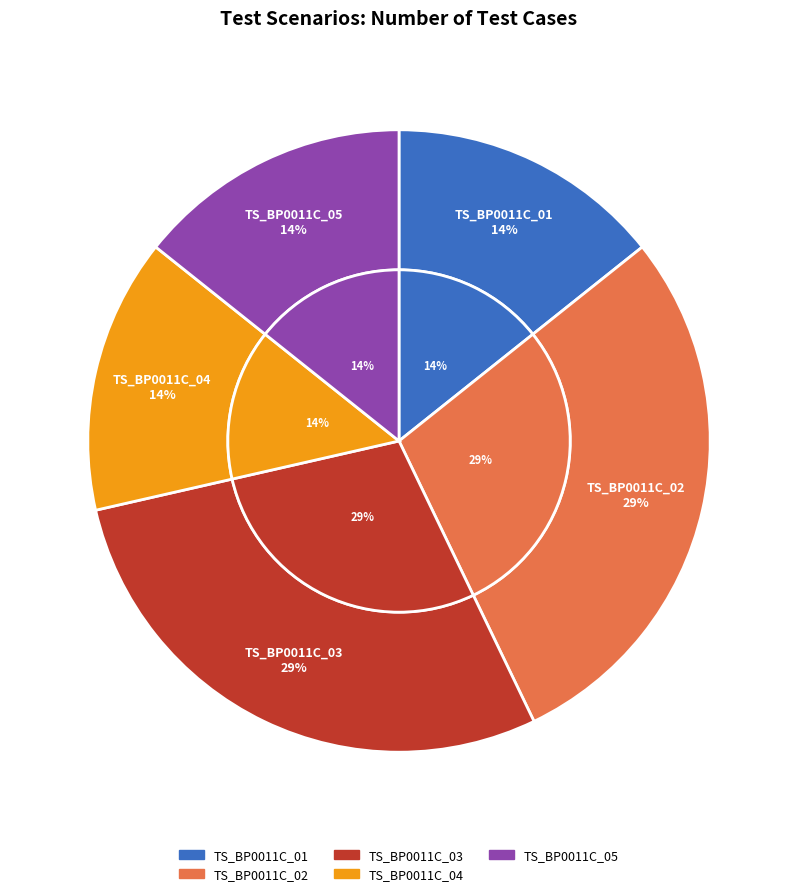

True or false: TS_BP0011C_01 accounts for 14% of the total.

True